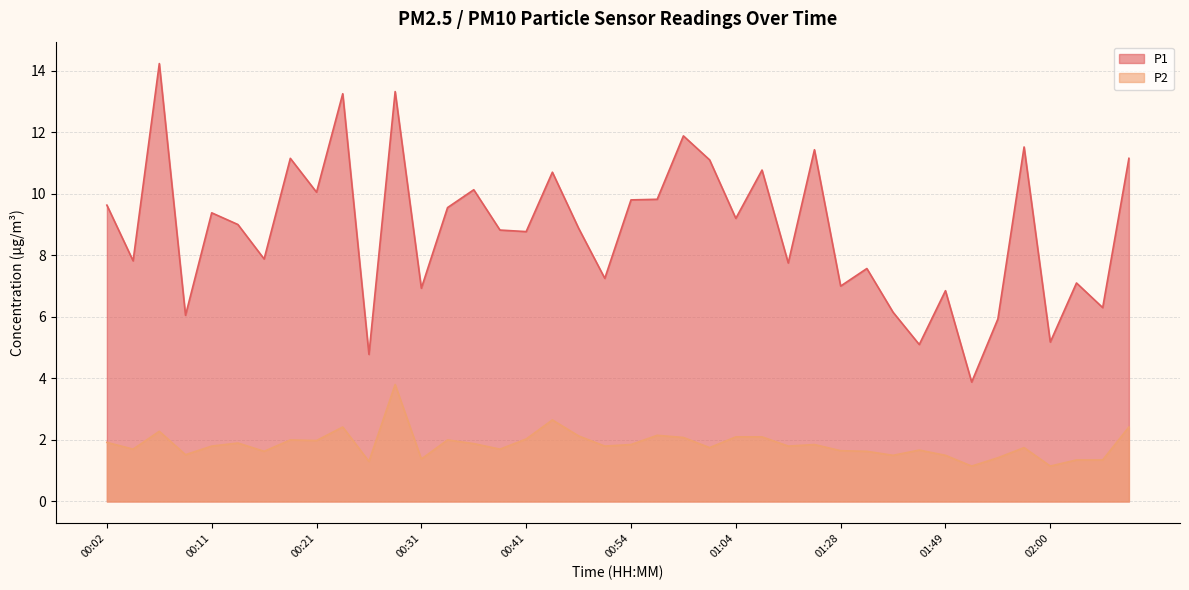

At which label is P1 closest to 9?

00:14